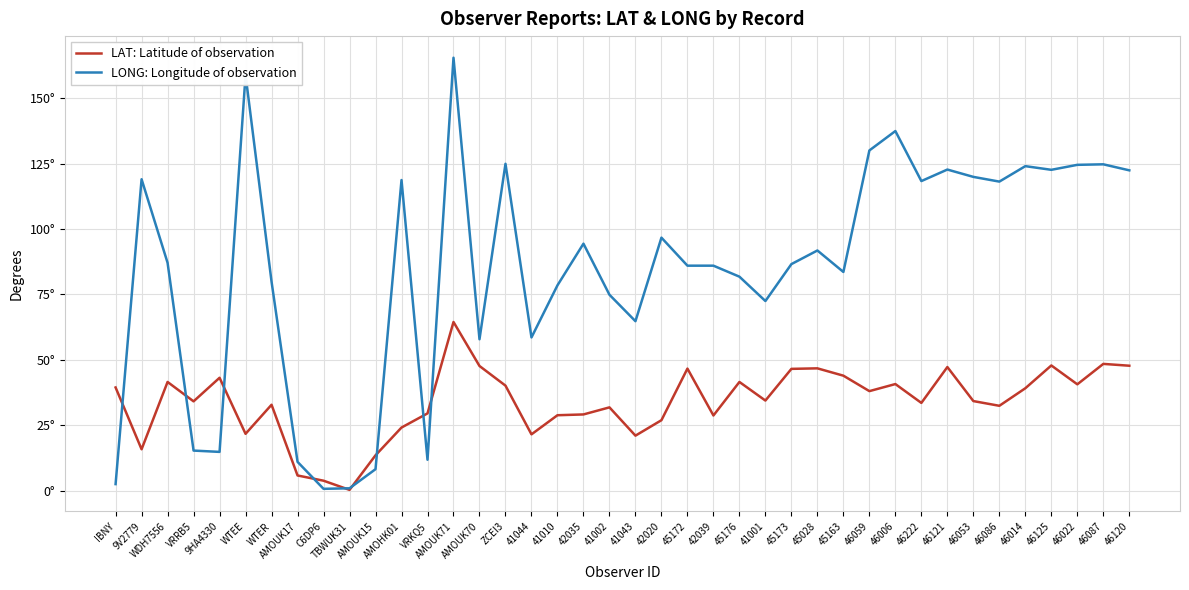

Rank the series by their maximum value, from lowest to highest.

LAT: Latitude of observation, LONG: Longitude of observation